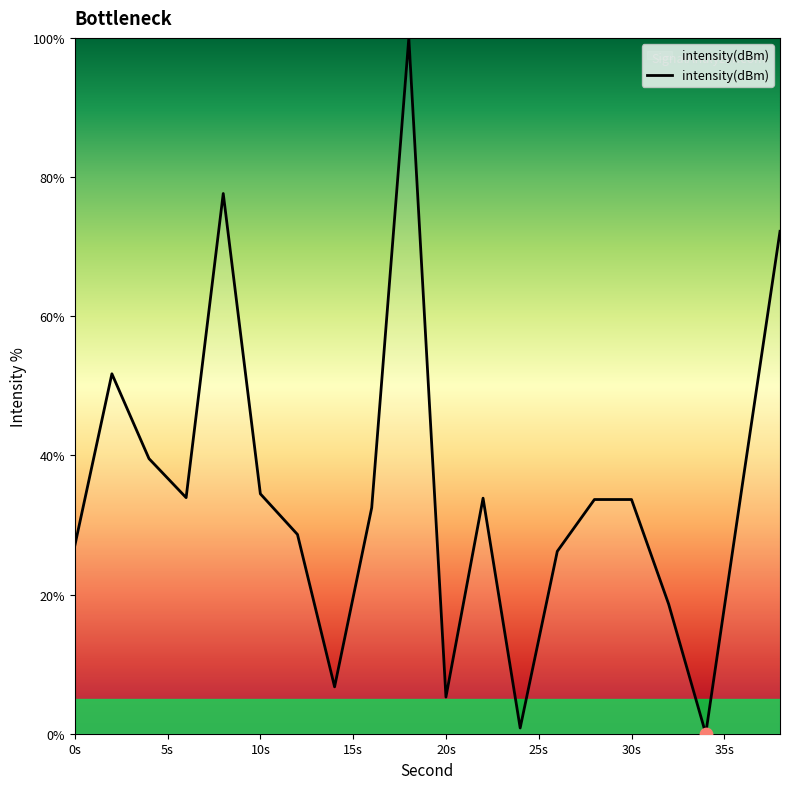

What is the greatest value displayed?

100.0